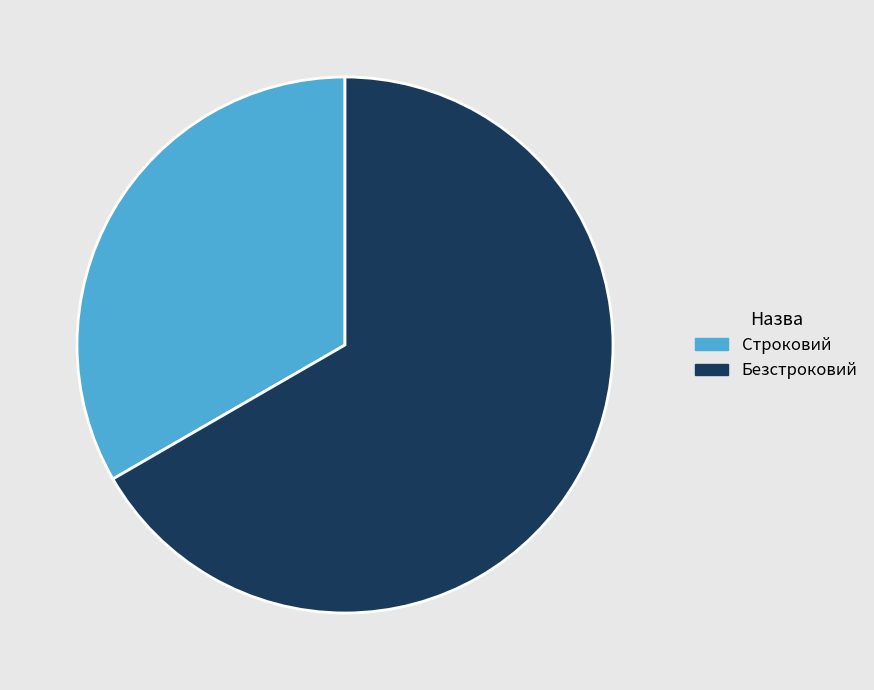

How many slices are in this pie chart?

2